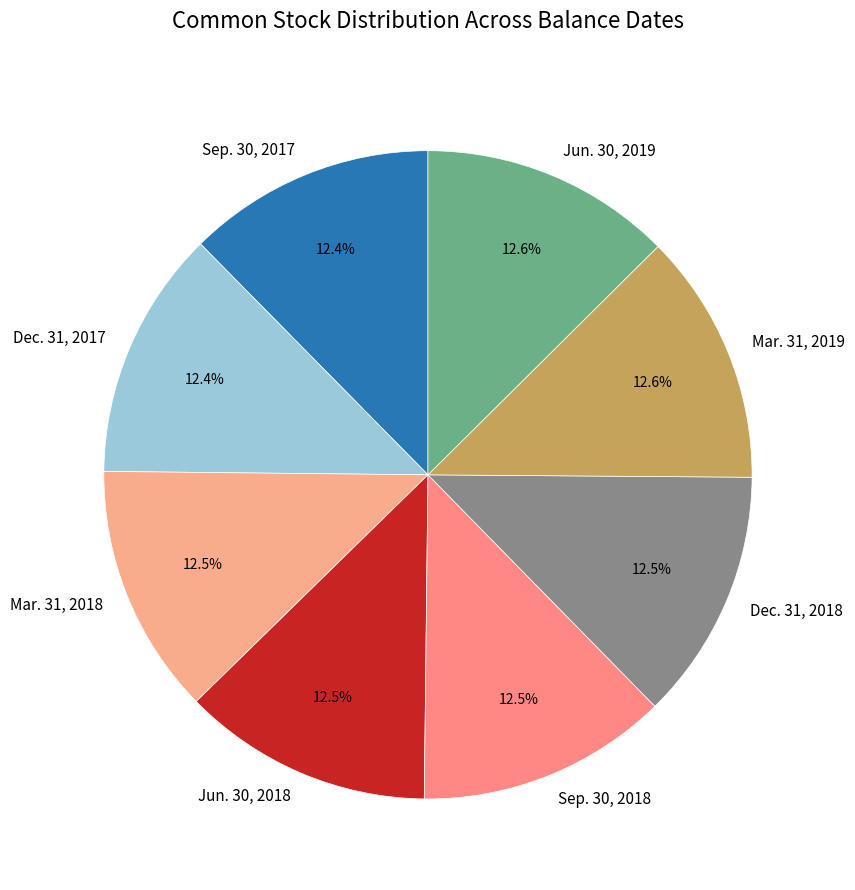

What is the ratio of the value at Dec. 31, 2018 to the value at Mar. 31, 2019?

1.0